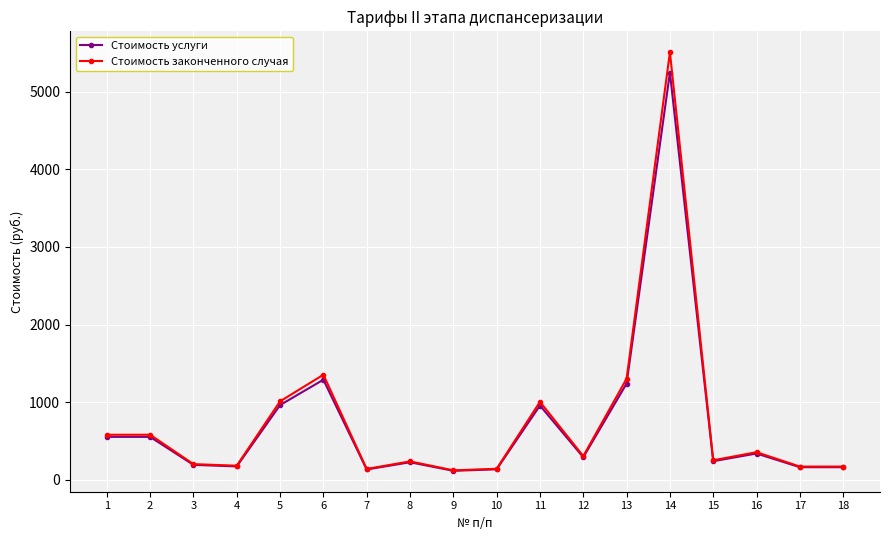

What are all the series names shown in the legend?

Стоимость услуги, Стоимость законченного случая